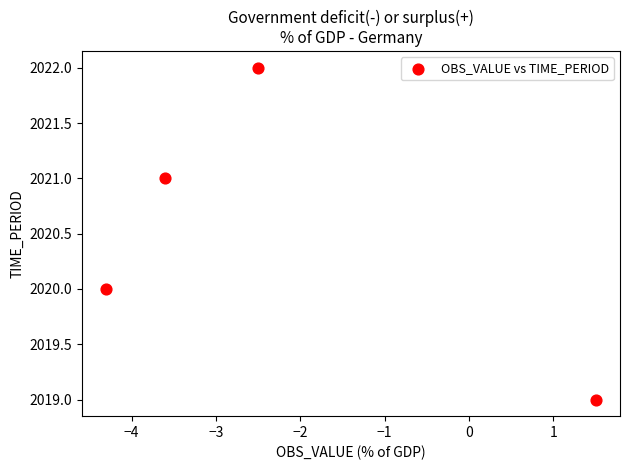

What is the range of Y values (max minus min)?

3